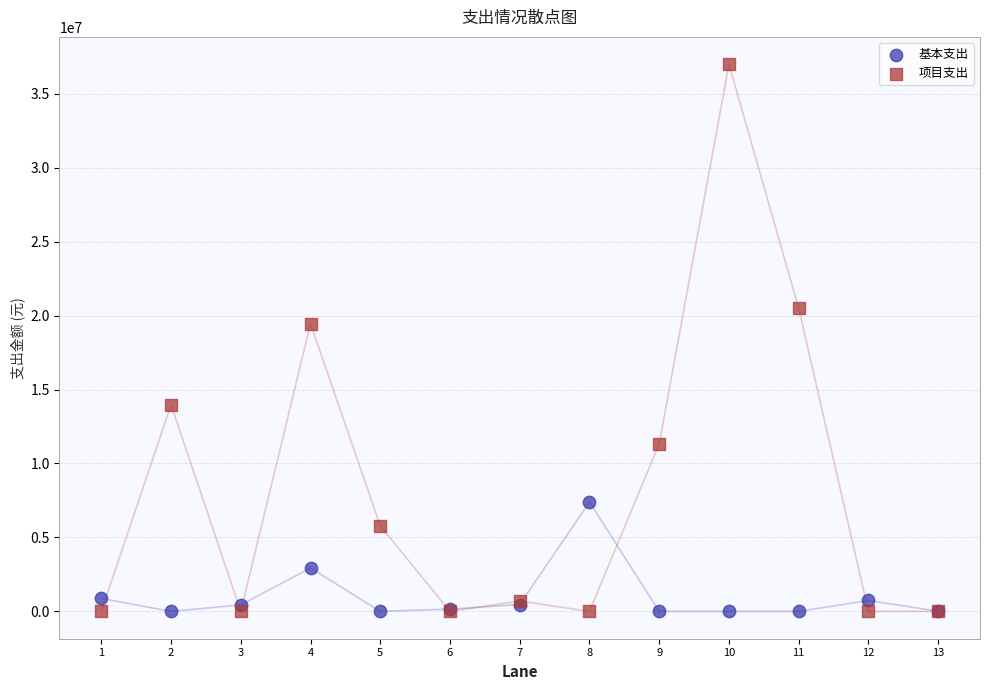

Which series contains the highest Y value?

项目支出